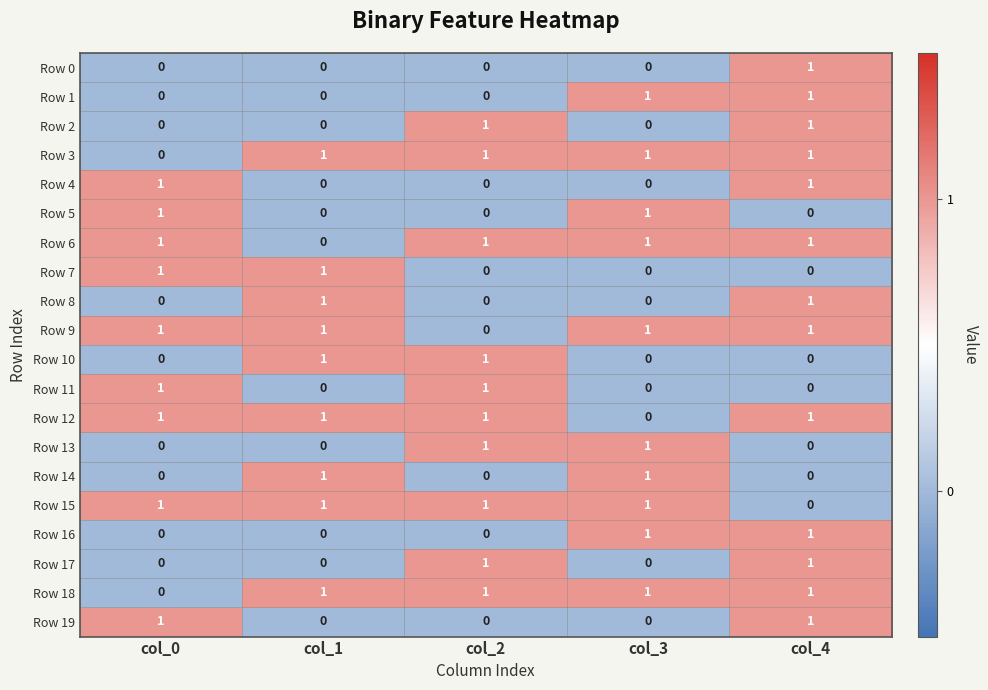

True or false: Row 7 has a value of 2 at col_1.

False